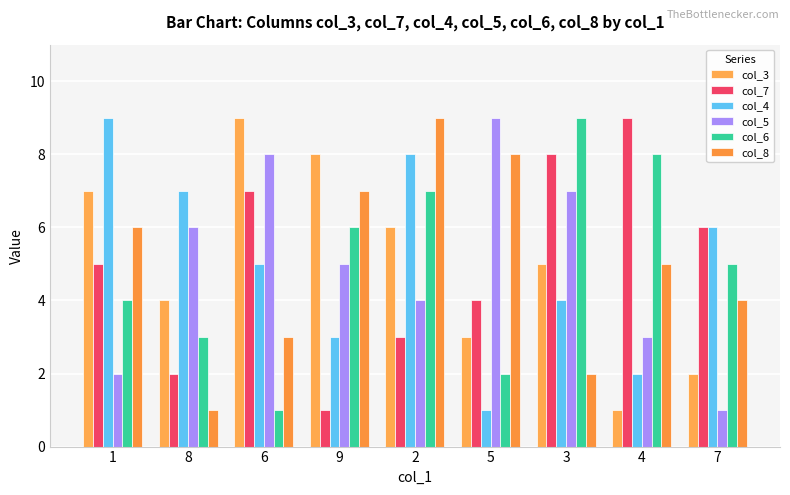

Does the chart contain stacked bars?

No